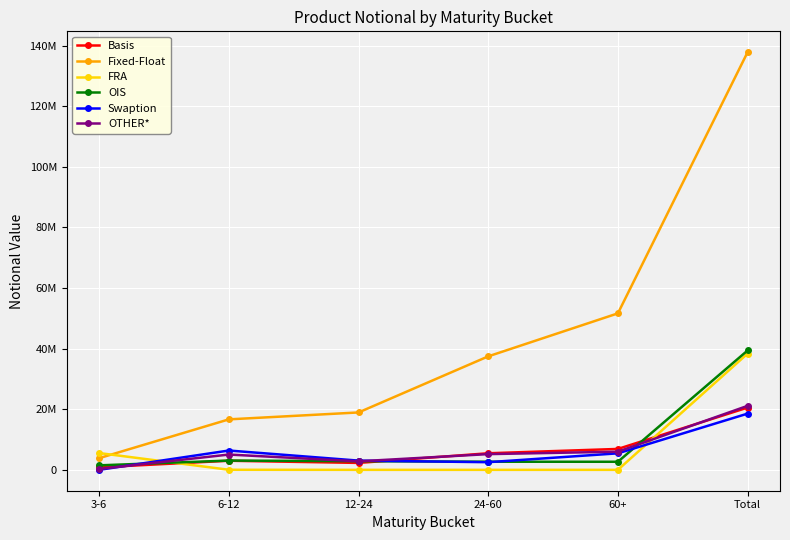

True or false: Fixed-Float has more than 0 points higher than both neighbors.

False